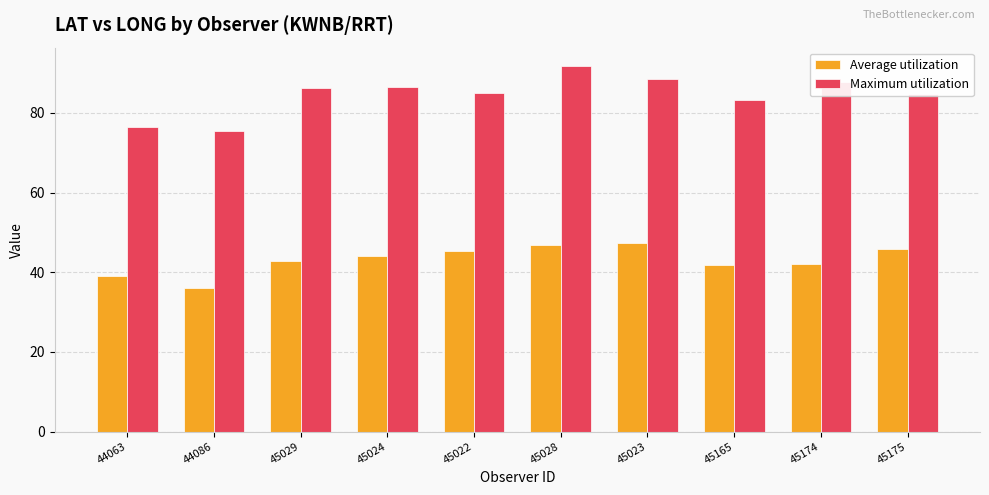

Read the Average utilization value at 45175.

45.8